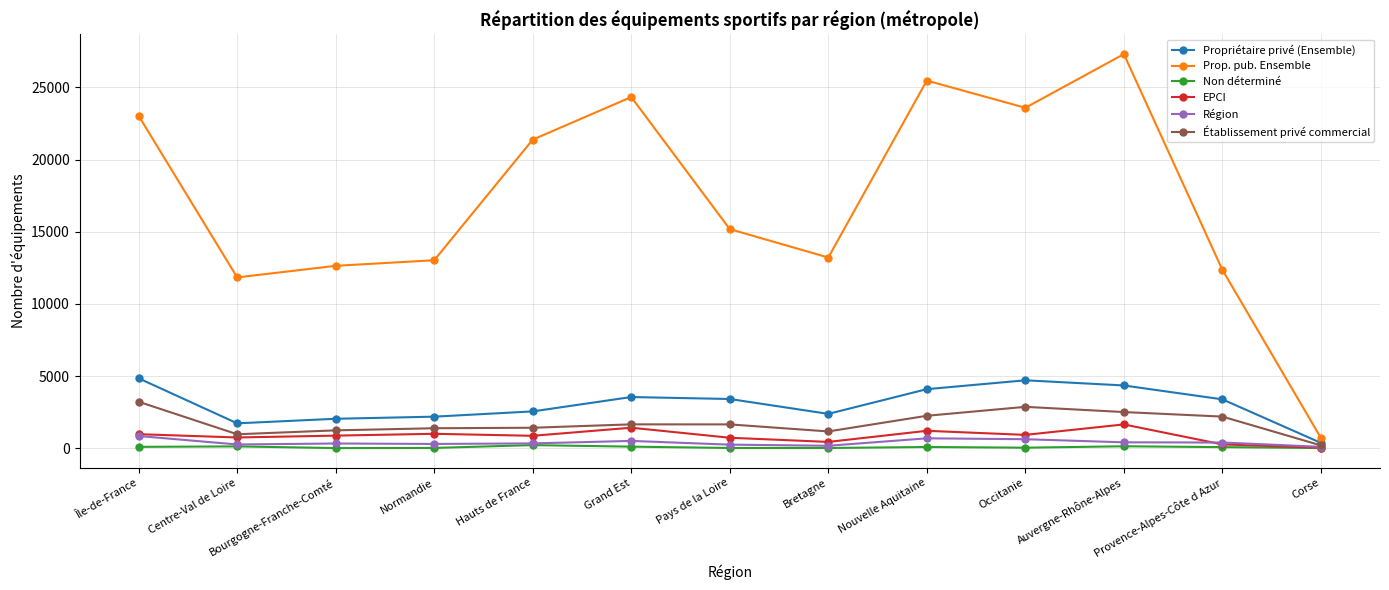

True or false: Prop. pub. Ensemble and EPCI intersect in this chart.

False